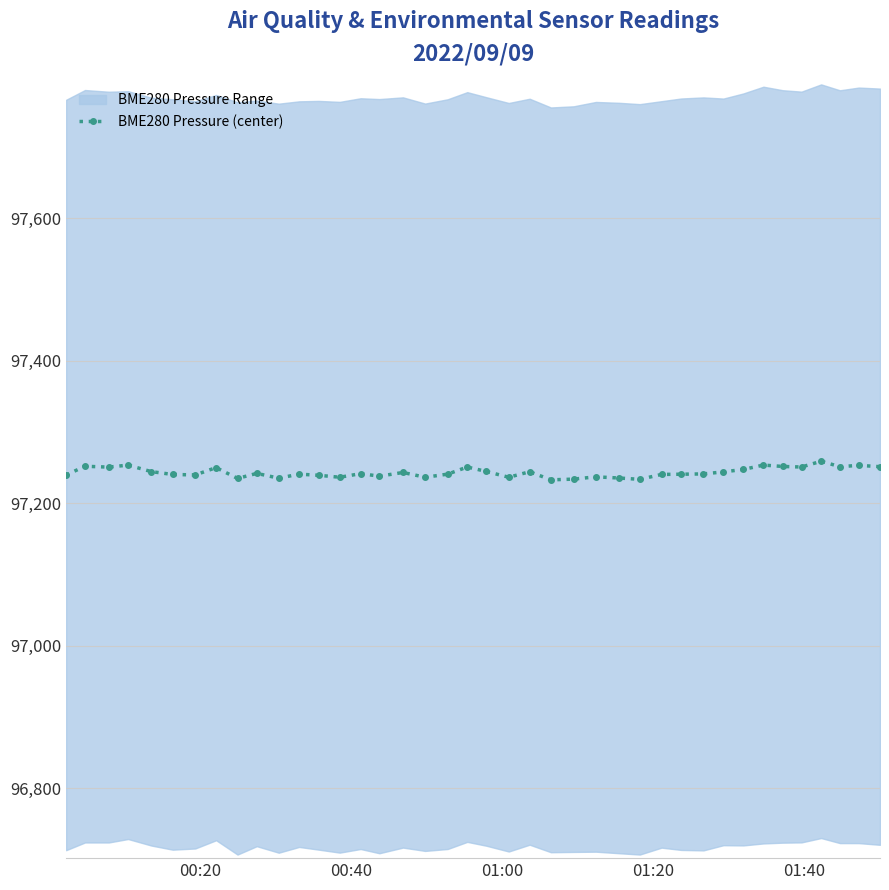

What is the value of the BME280 Pressure (center) point at the 3rd from the left?

97250.5